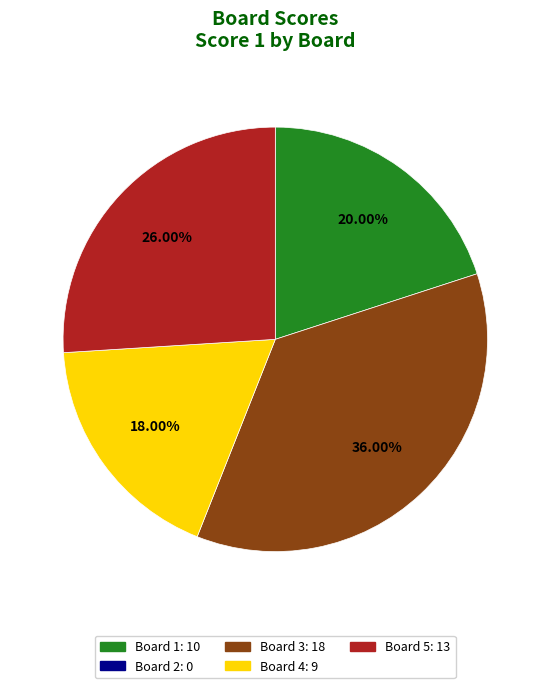

Is there any slice that represents more than half of the pie?

No